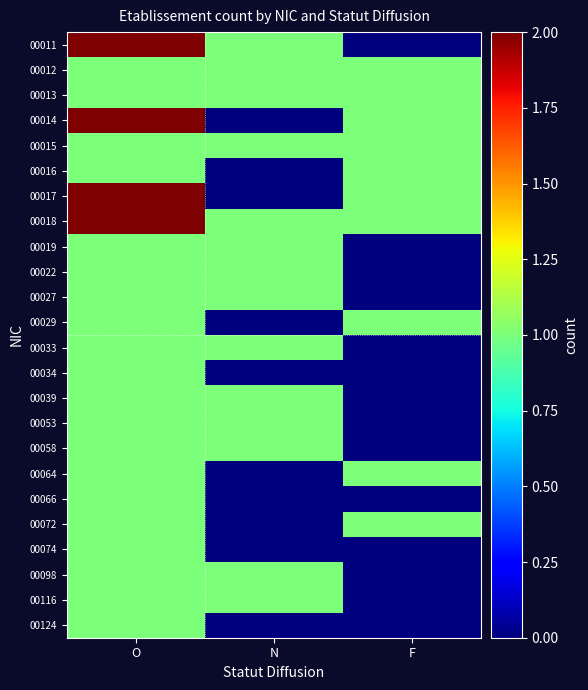

Which has a higher value, N or O?

O